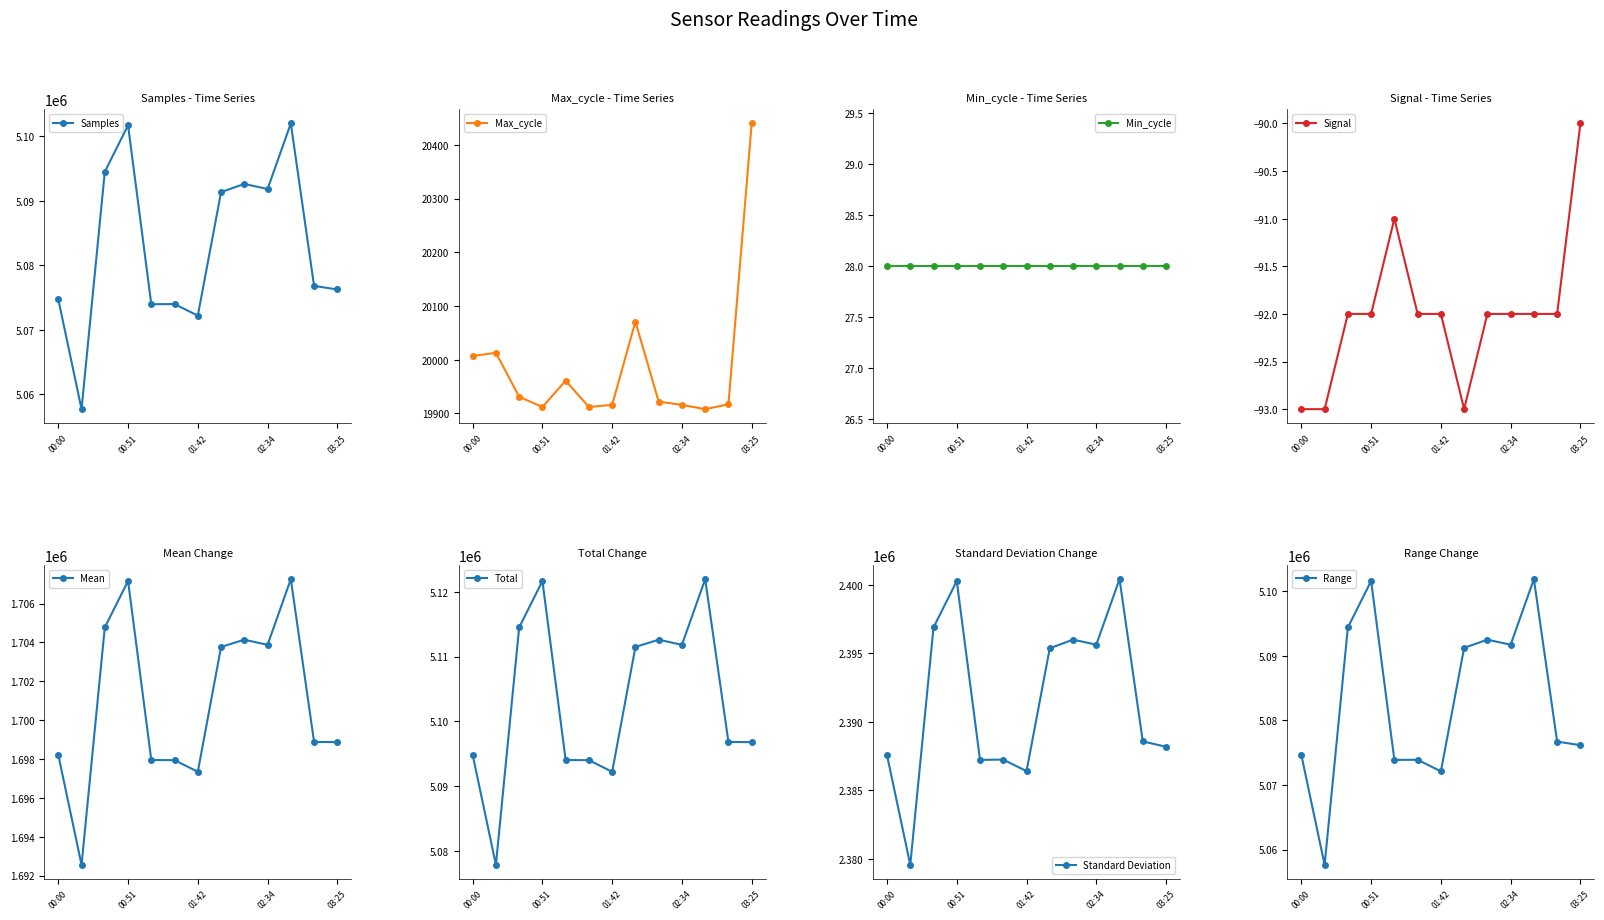

How many data points in Samples are less than 5076808?

6